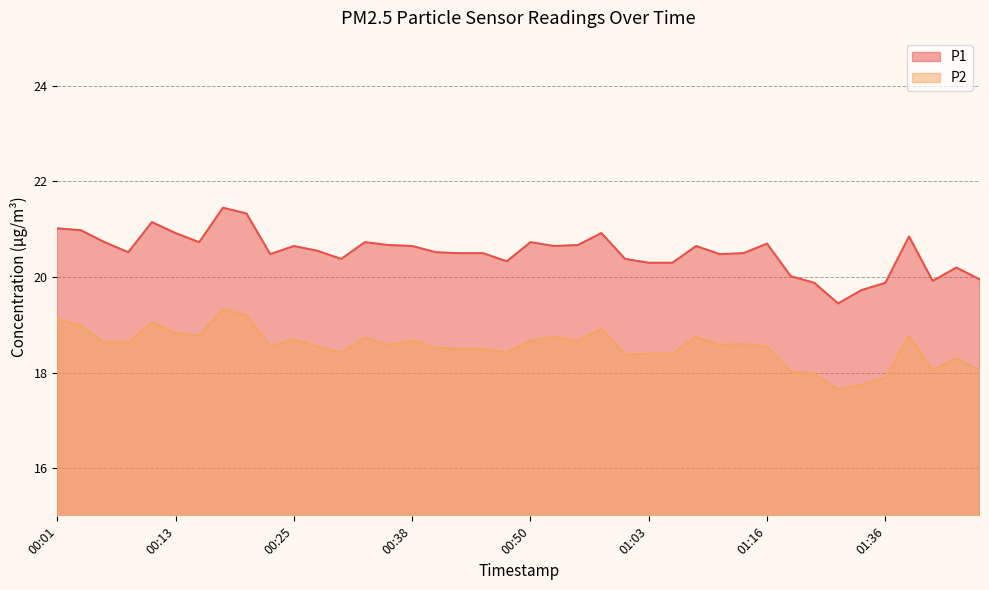

What is the sum of all P2 values?

741.8